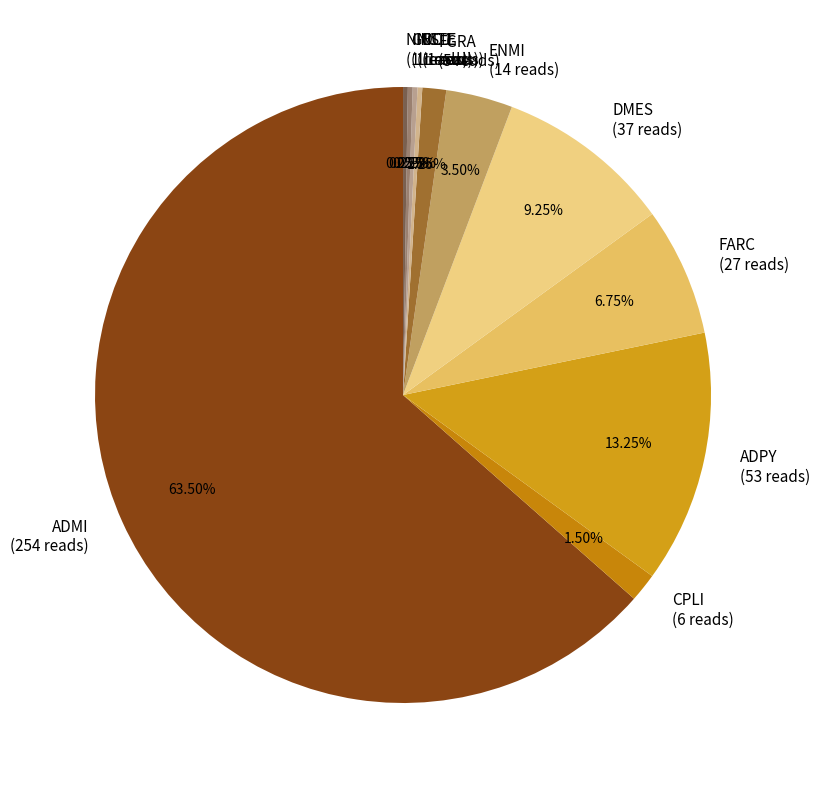

To the nearest percent, what percentage of the pie is ADPY?

13%